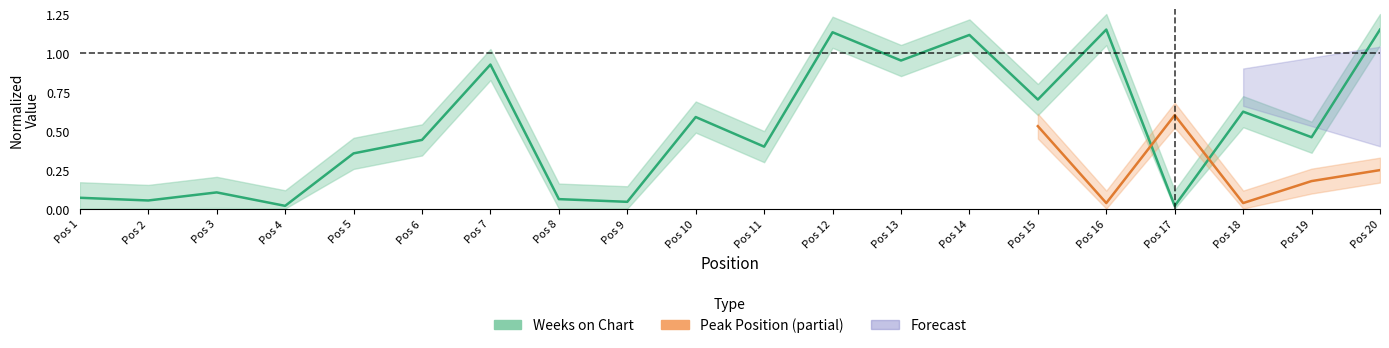

The chart shows a value of 0.6 at Pos 14. True or false?

False